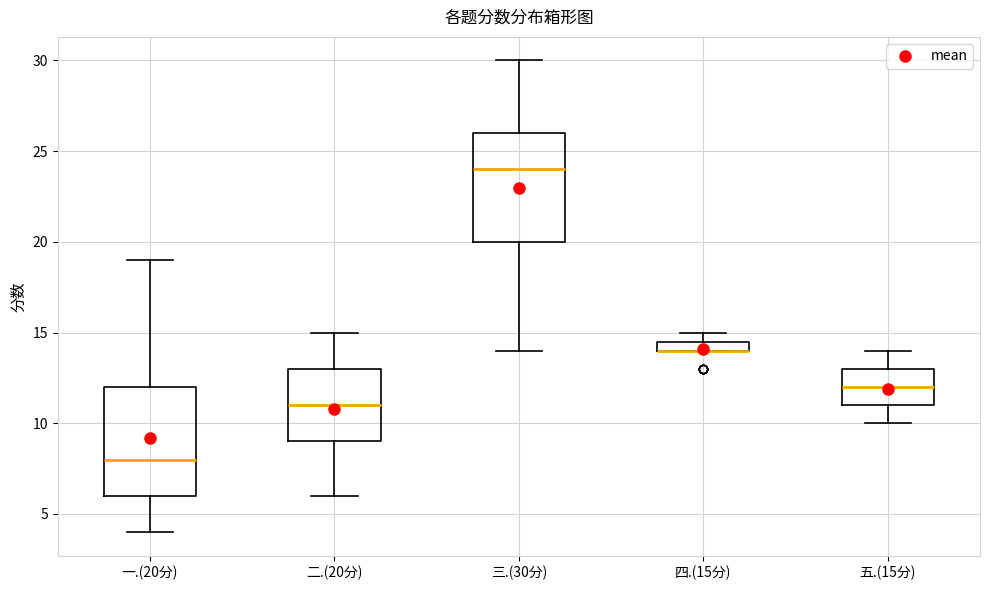

Where is the upper edge of the box for 五.(15分) on the y-axis? The values are not printed on the chart, so give them approximately, as read against the axis.

13.0